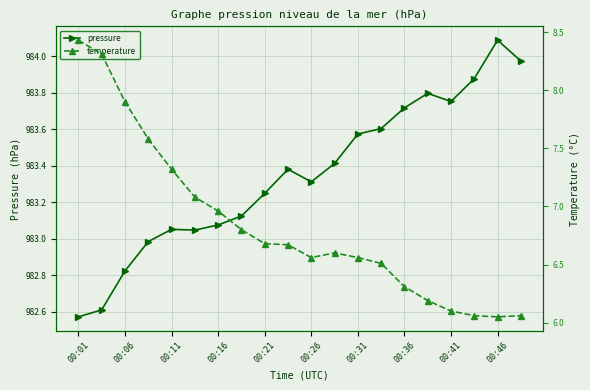

How many lines are shown in the chart?

2